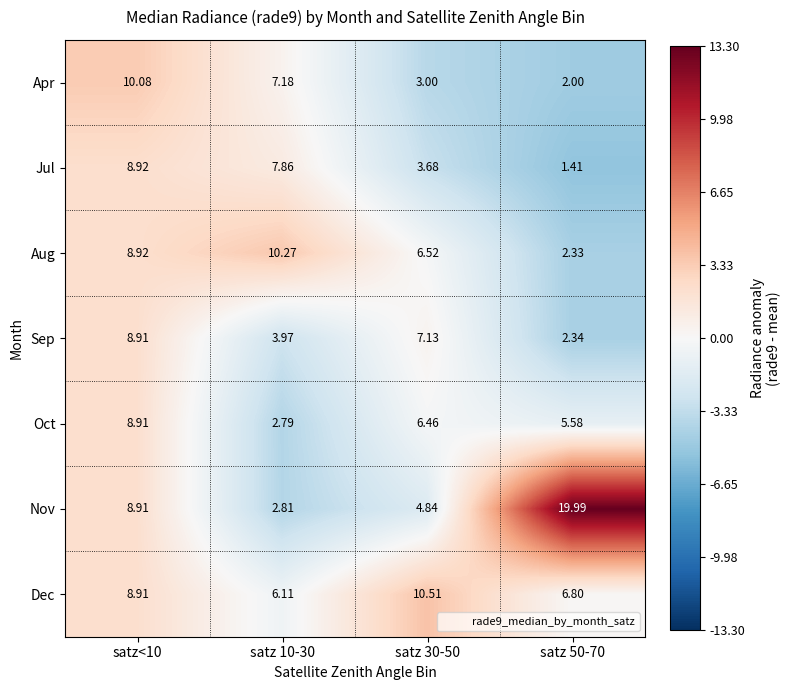

What is the greatest value displayed?

20.0